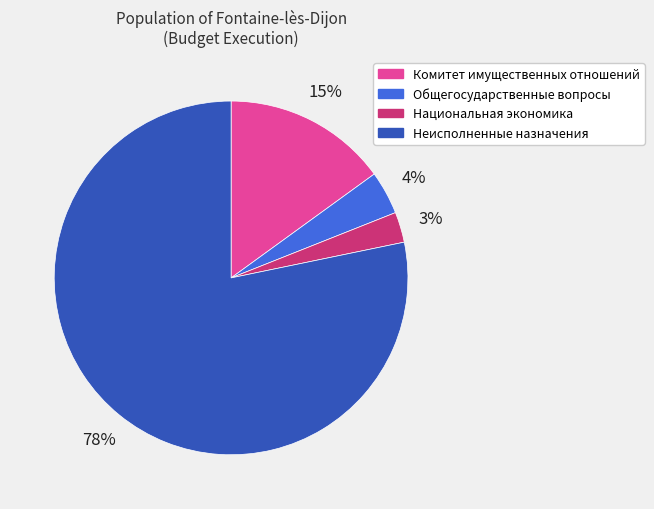

To the nearest percent, what is the combined percentage of Комитет имущественных отношений and Общегосударственные вопросы?

19%